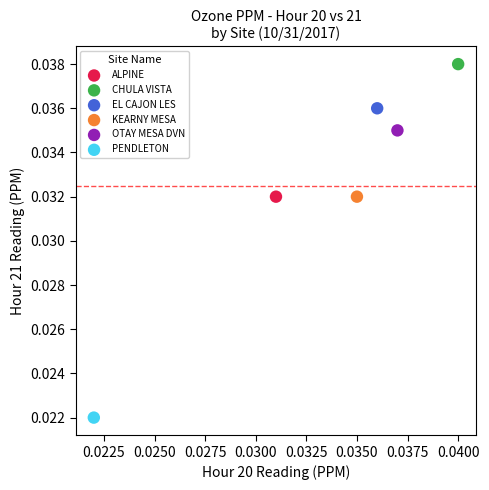

Which series reaches the minimum Y coordinate?

PENDLETON